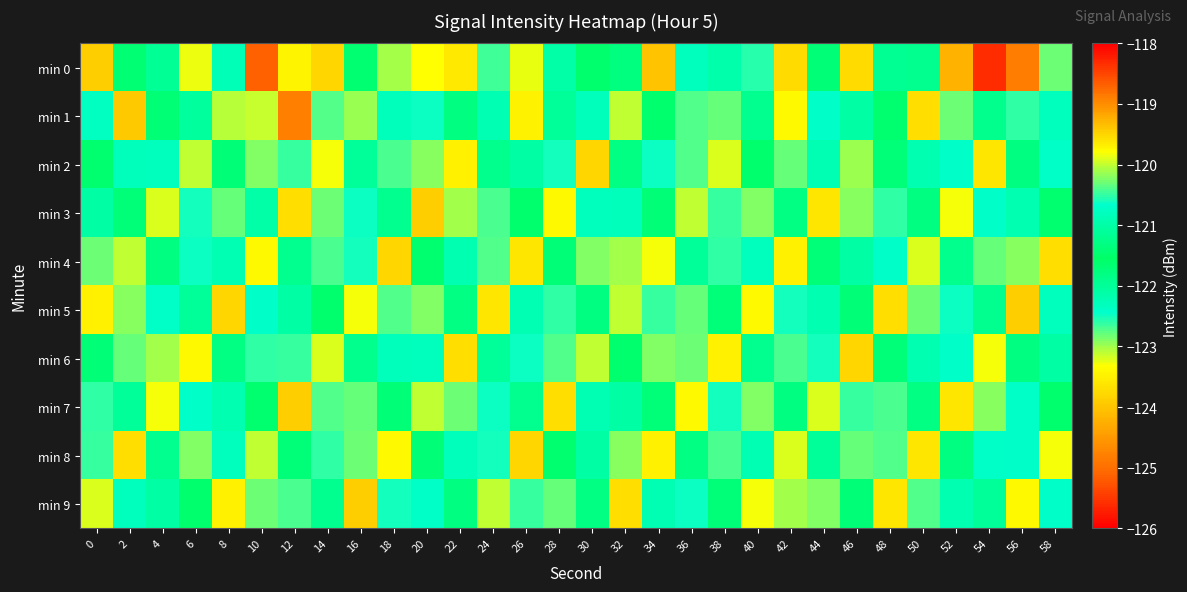

At how many categories does at least one series exceed -121?

30